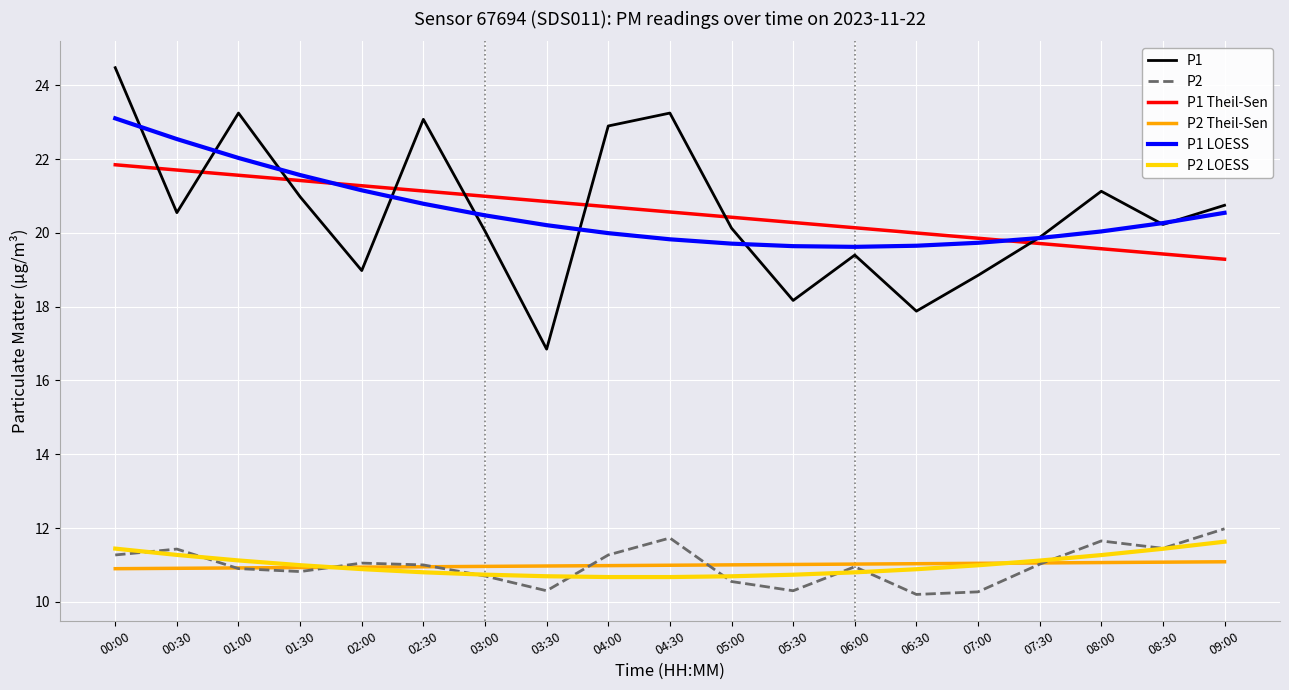

What are all the series names shown in the legend?

P1, P2, P1 Theil-Sen, P2 Theil-Sen, P1 LOESS, P2 LOESS